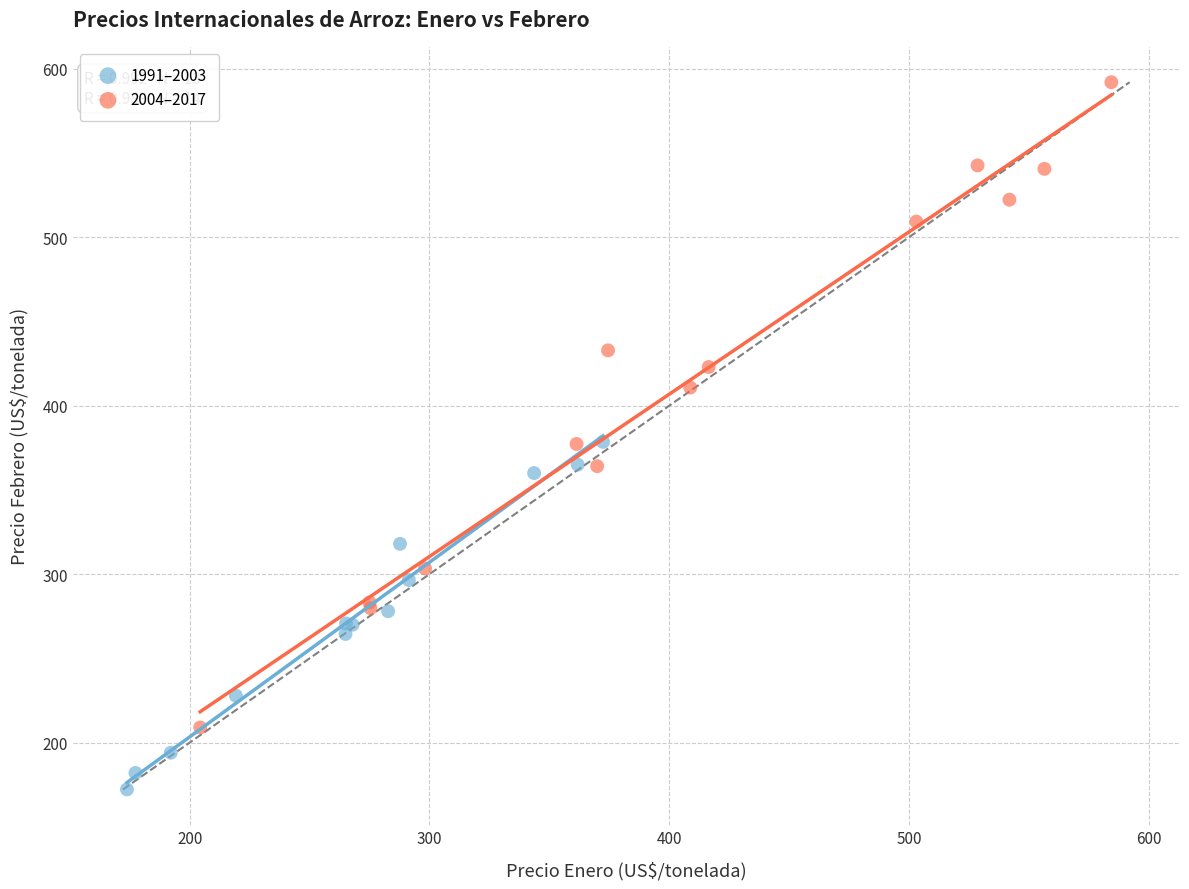

Which series reaches the maximum Y coordinate?

2004–2017